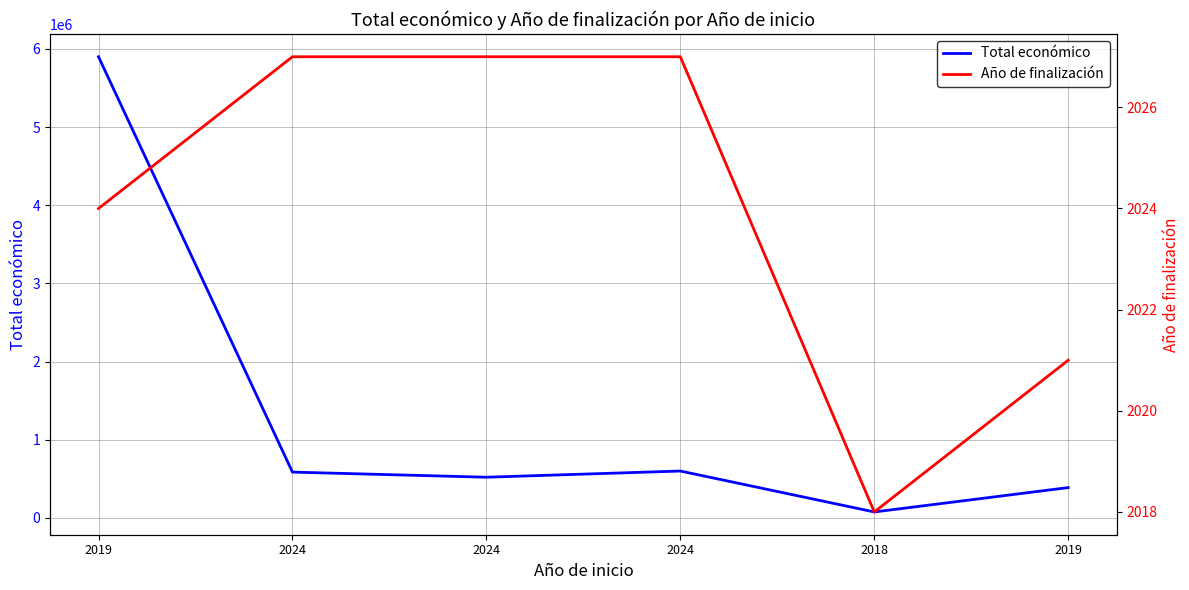

What is the total value across all series at 2024?

587487